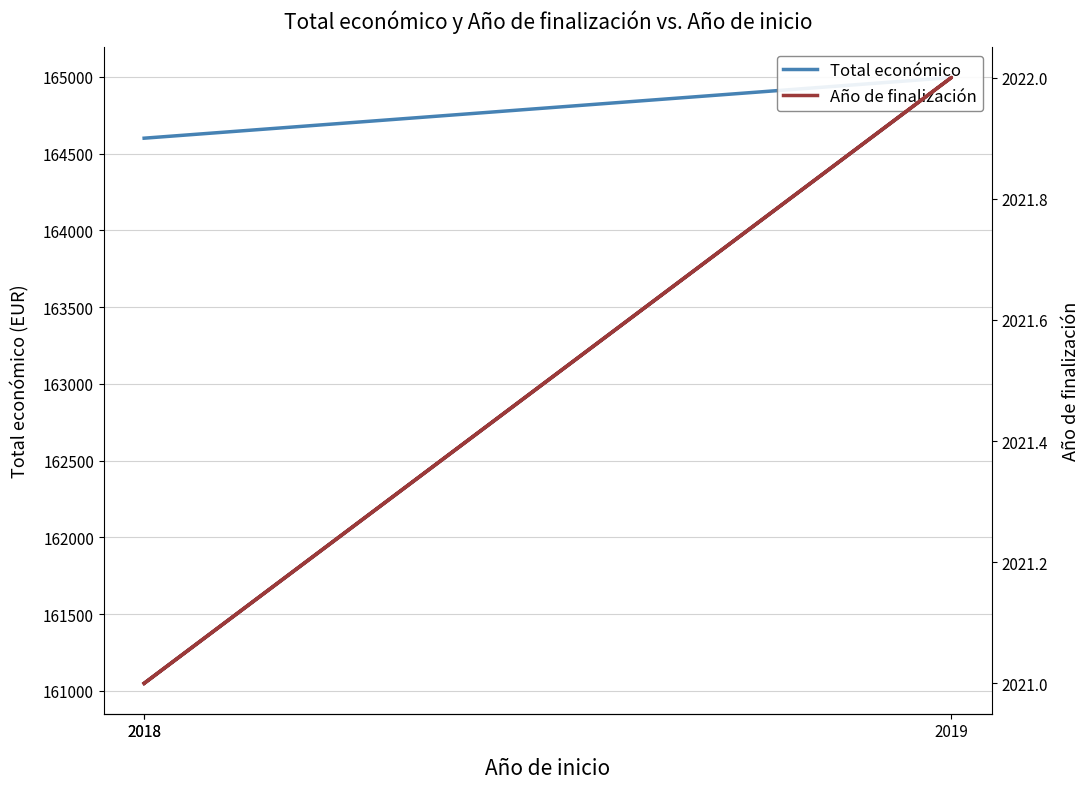

What is the difference between the Año de finalización values at 2018 and 2019?

1